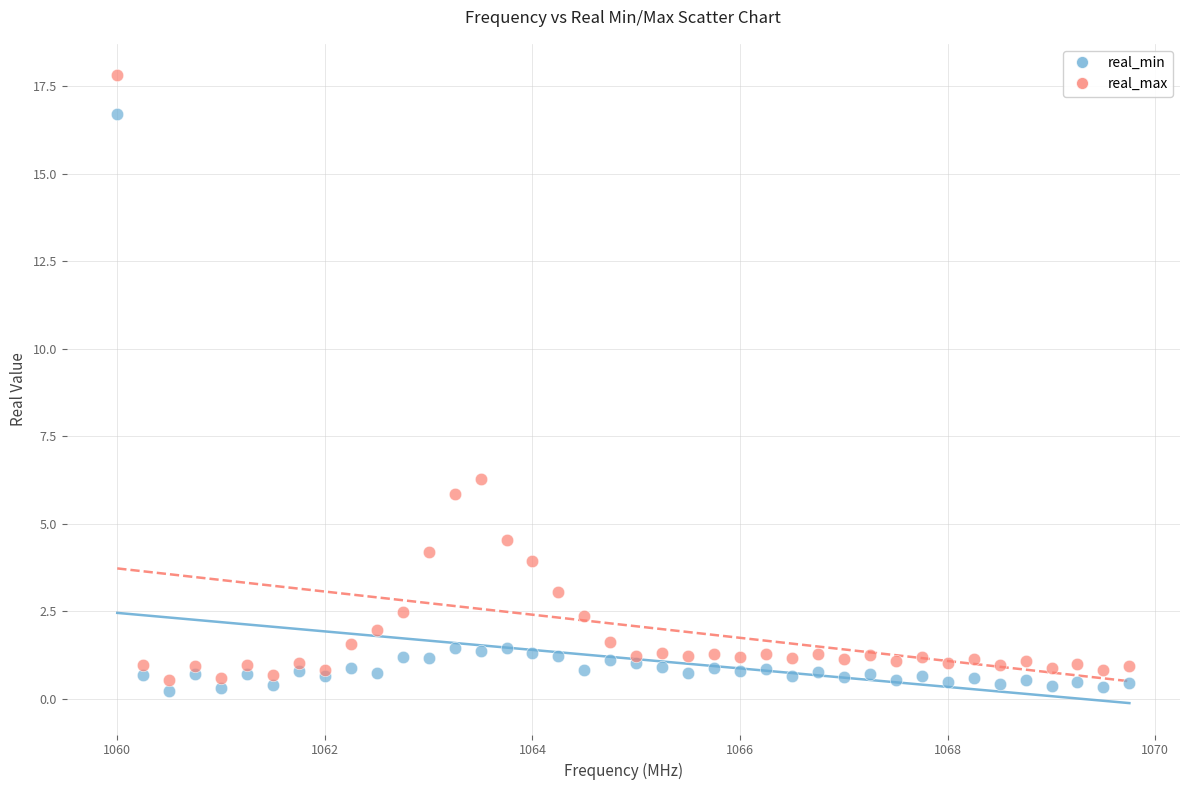

Which series reaches the maximum Y coordinate?

real_max